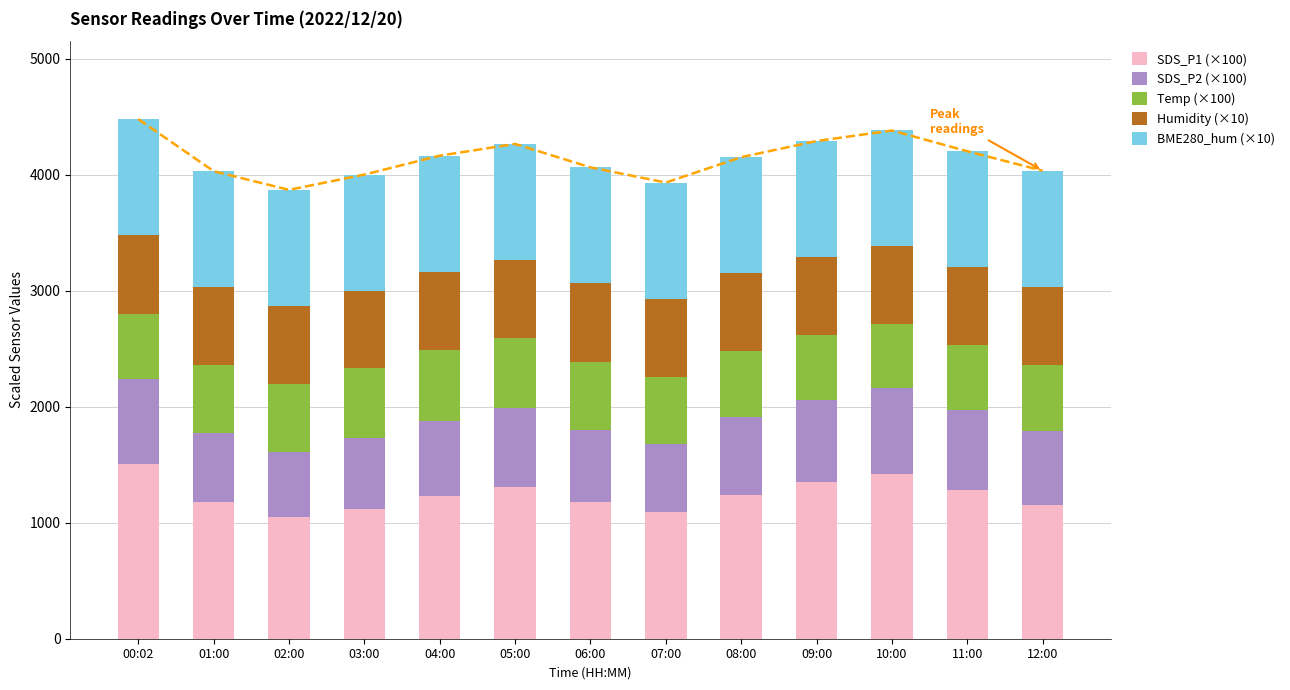

Count the number of data series in this chart.

5